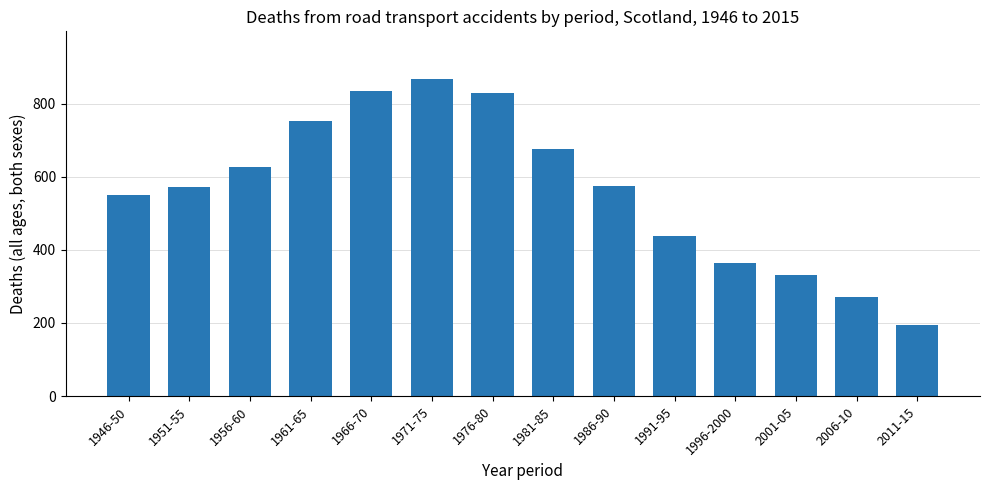

What position from the right is 1956-60?

12